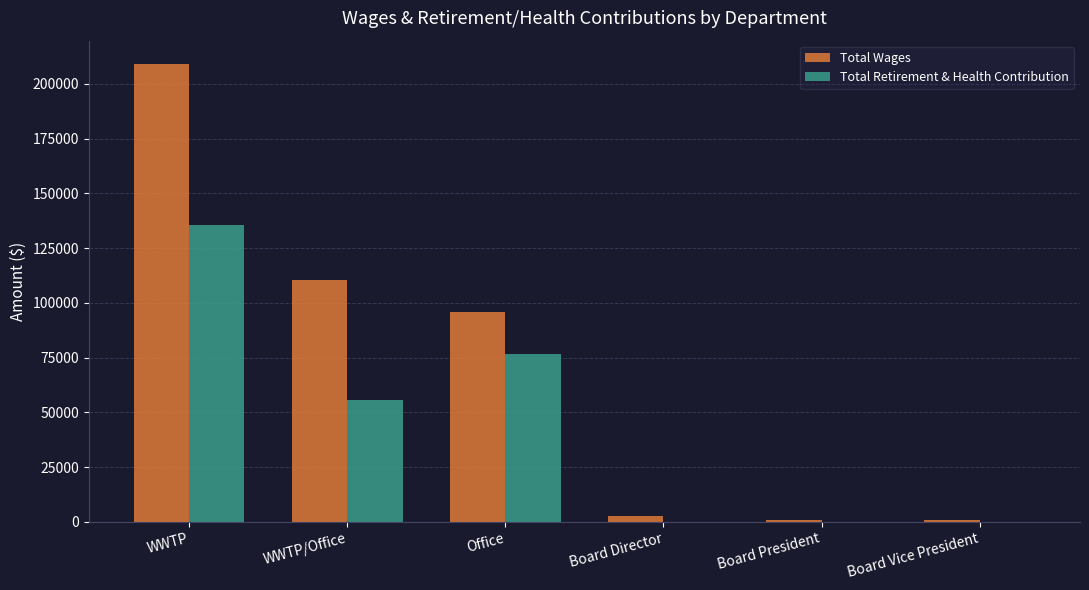

What is the sum of all Total Wages values?

420312